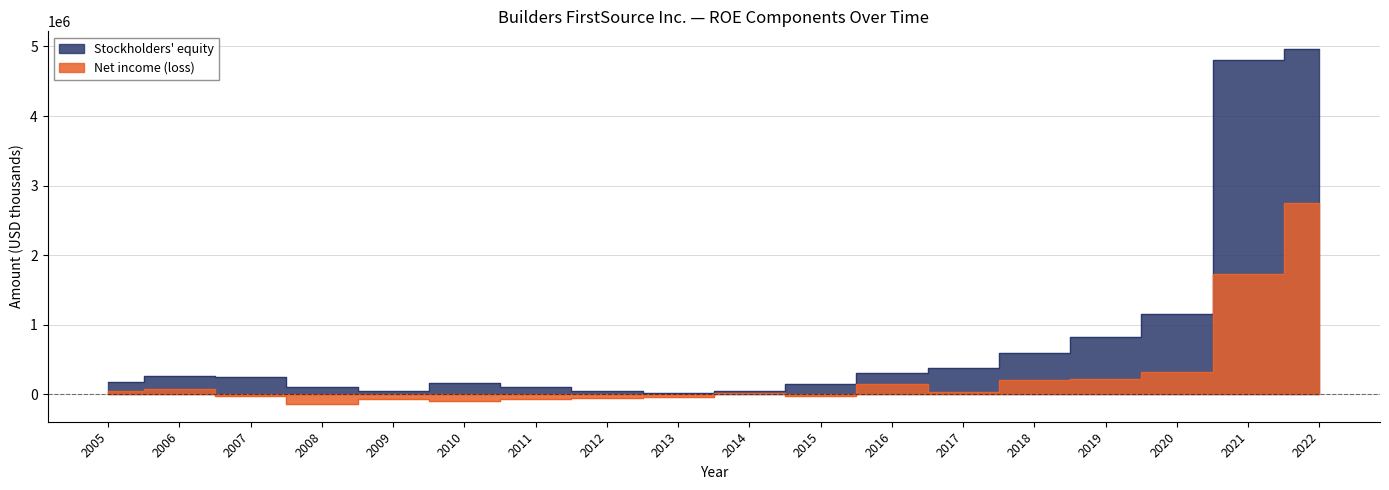

True or false: Stockholders' equity and Net income (loss) intersect in this chart.

False